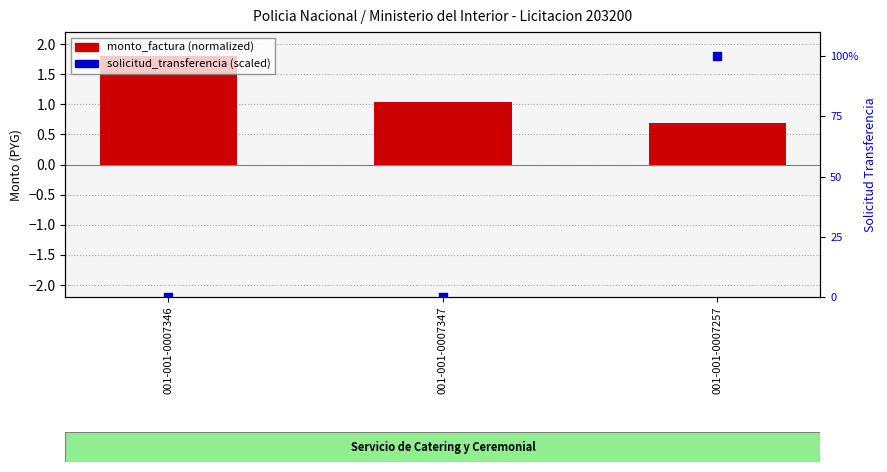

What is the total value across all series at 001-001-0007257?

100.7